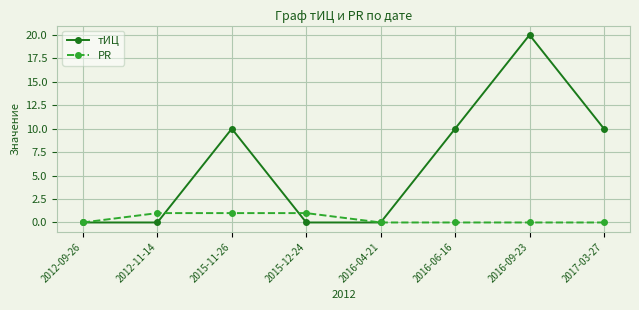

Reading right to left, what are all the values shown in this chart?

тИЦ: 2017-03-27=10	2016-09-23=20	2016-06-16=10	2016-04-21=0	2015-12-24=0	2015-11-26=10	2012-11-14=0	2012-09-26=0
PR: 2017-03-27=0	2016-09-23=0	2016-06-16=0	2016-04-21=0	2015-12-24=1	2015-11-26=1	2012-11-14=1	2012-09-26=0